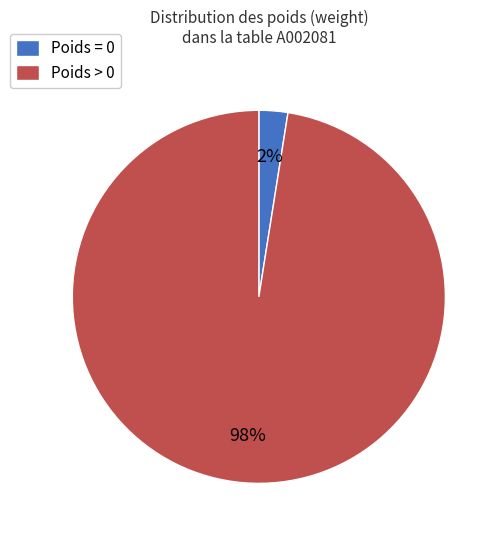

To the nearest percent, what is the average slice percentage?

50%